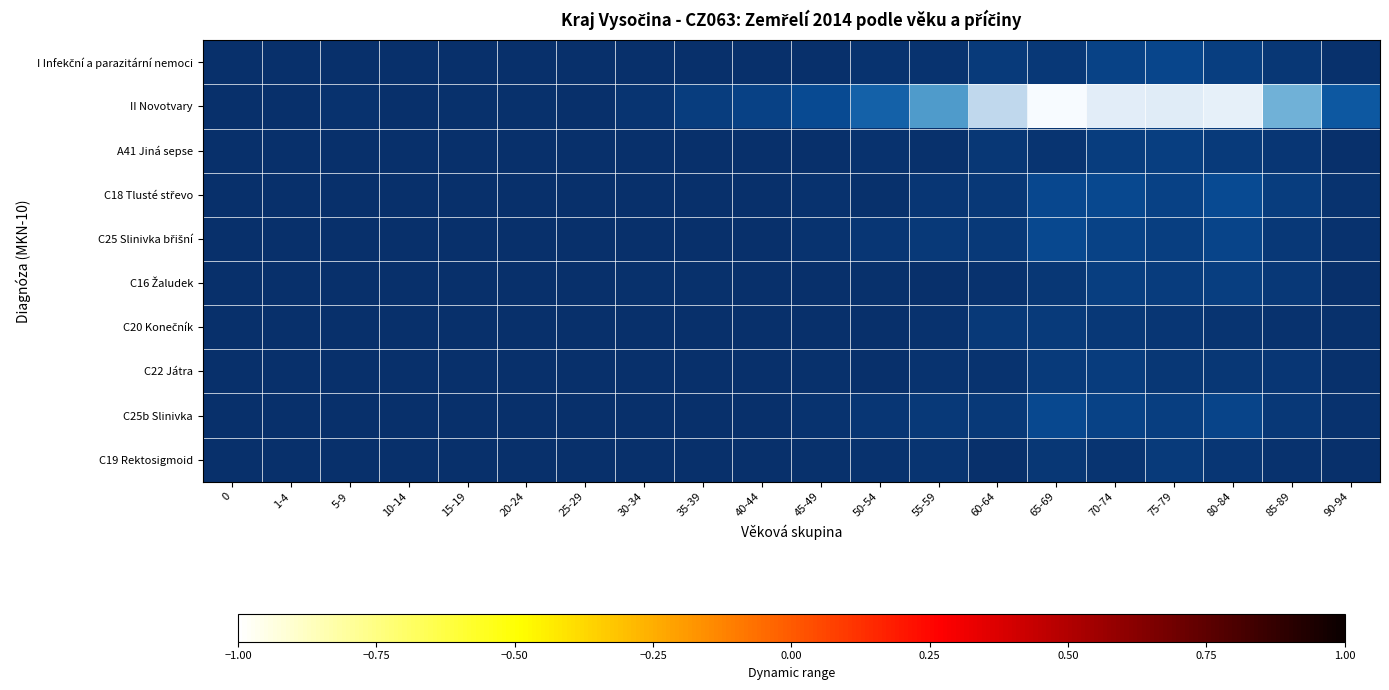

At which category is the sum across all series the highest?

65-69